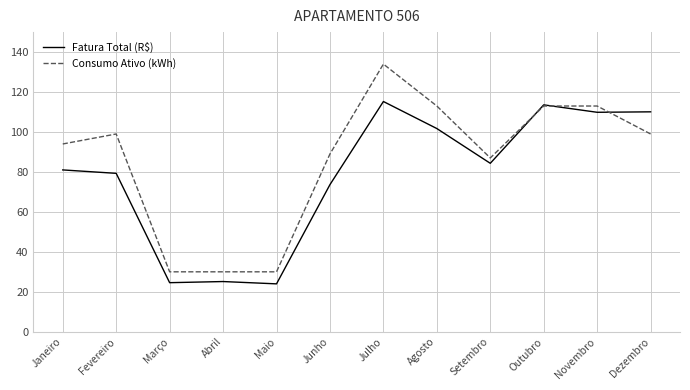

Which series has the widest spread of values?

Consumo Ativo (kWh)